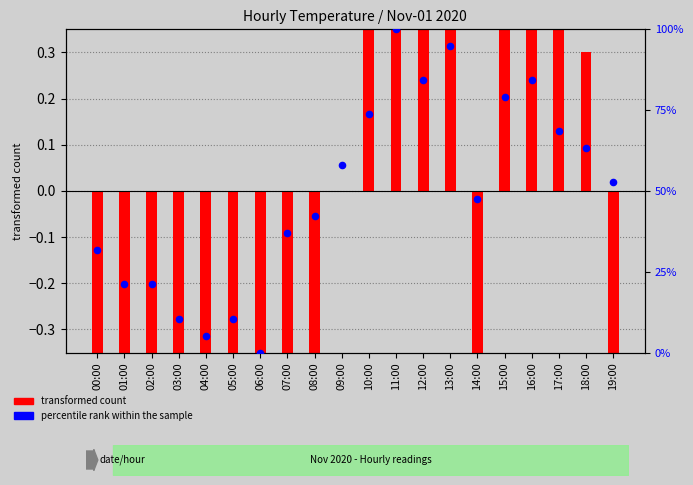

Approximately how many times larger is the value at 07:00 compared to 03:00?

3.5